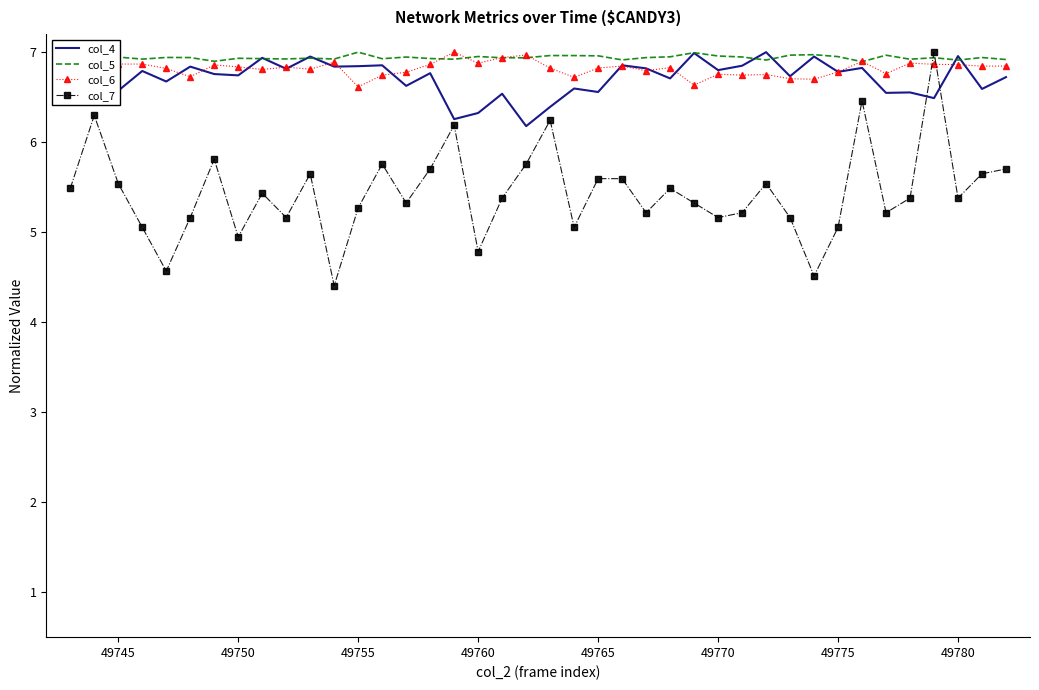

How many intersections are there between col_7 and col_4?

2